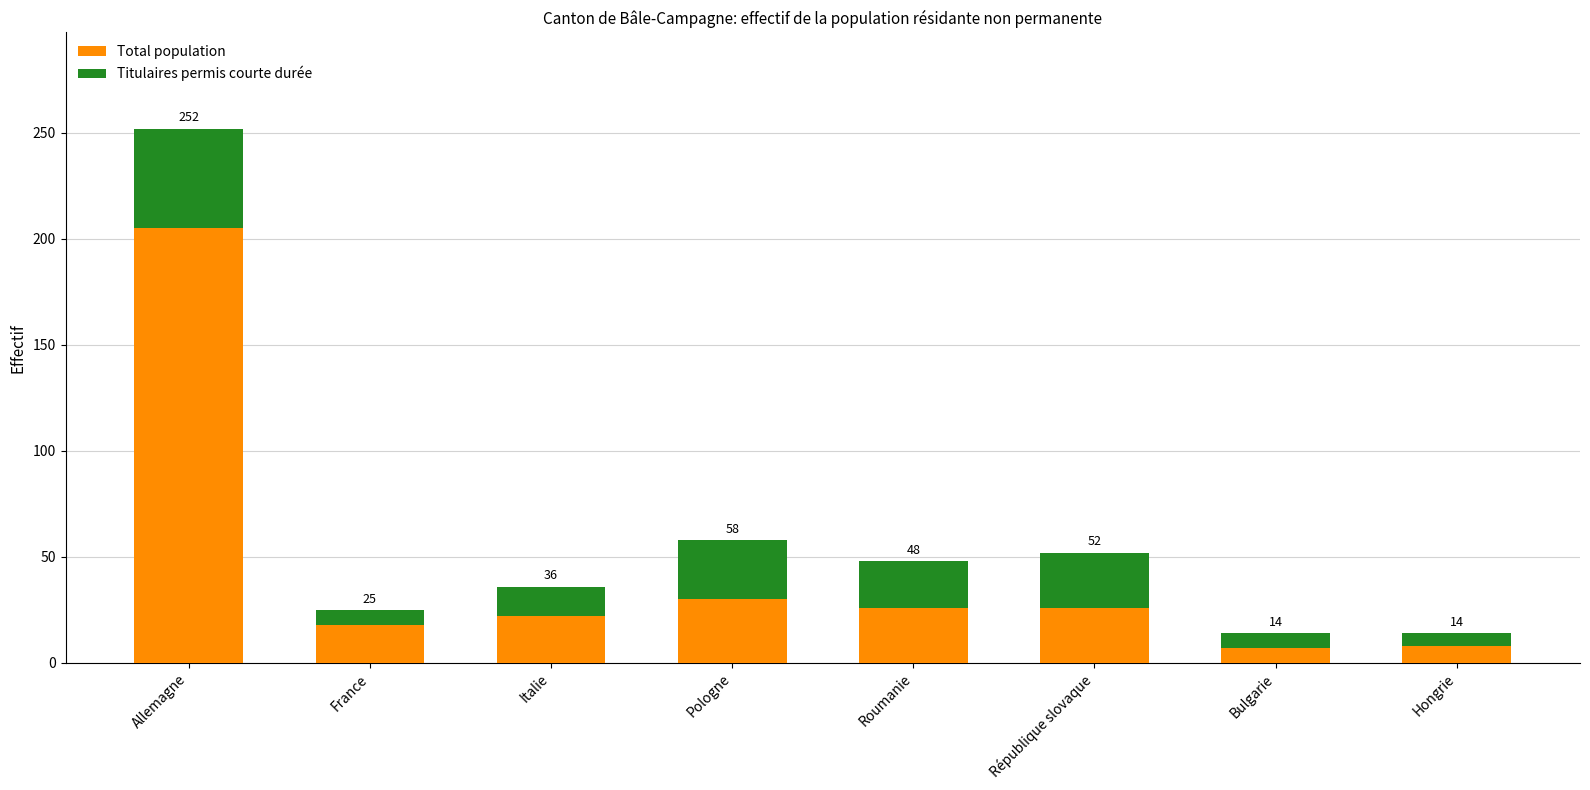

List the series in order of their overall mean, lowest first.

Titulaires permis courte durée, Total population